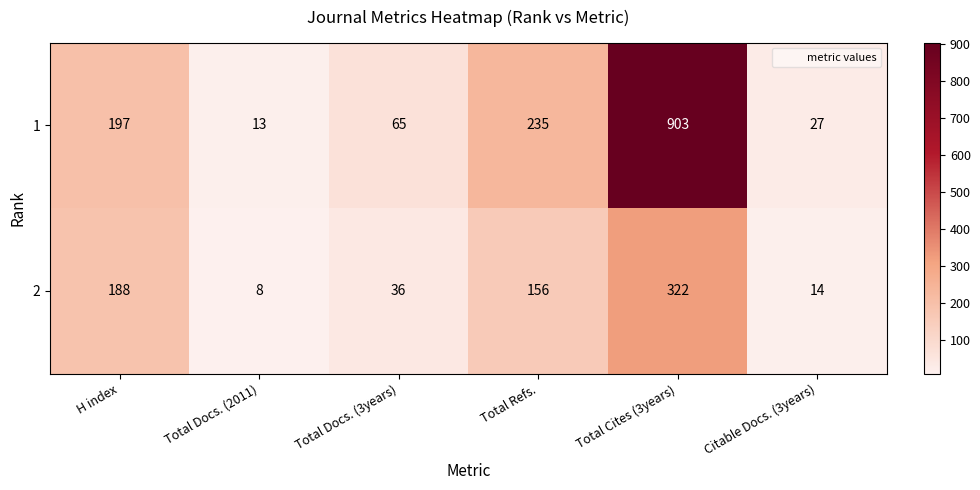

What is the difference between the highest and lowest values at Total Docs. (2011)?

5